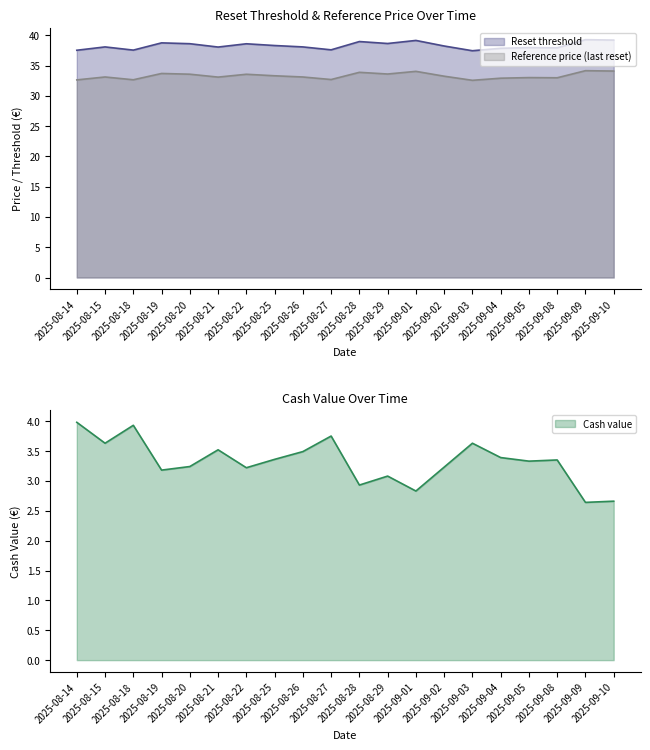

Where does the Cash value series first go above 3?

2025-08-14